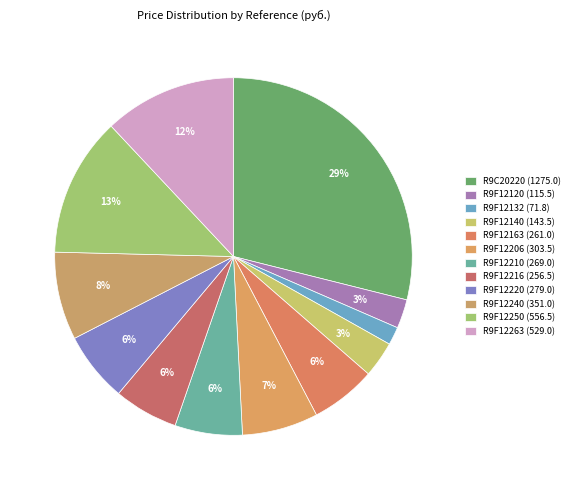

How many slices are in this pie chart?

12